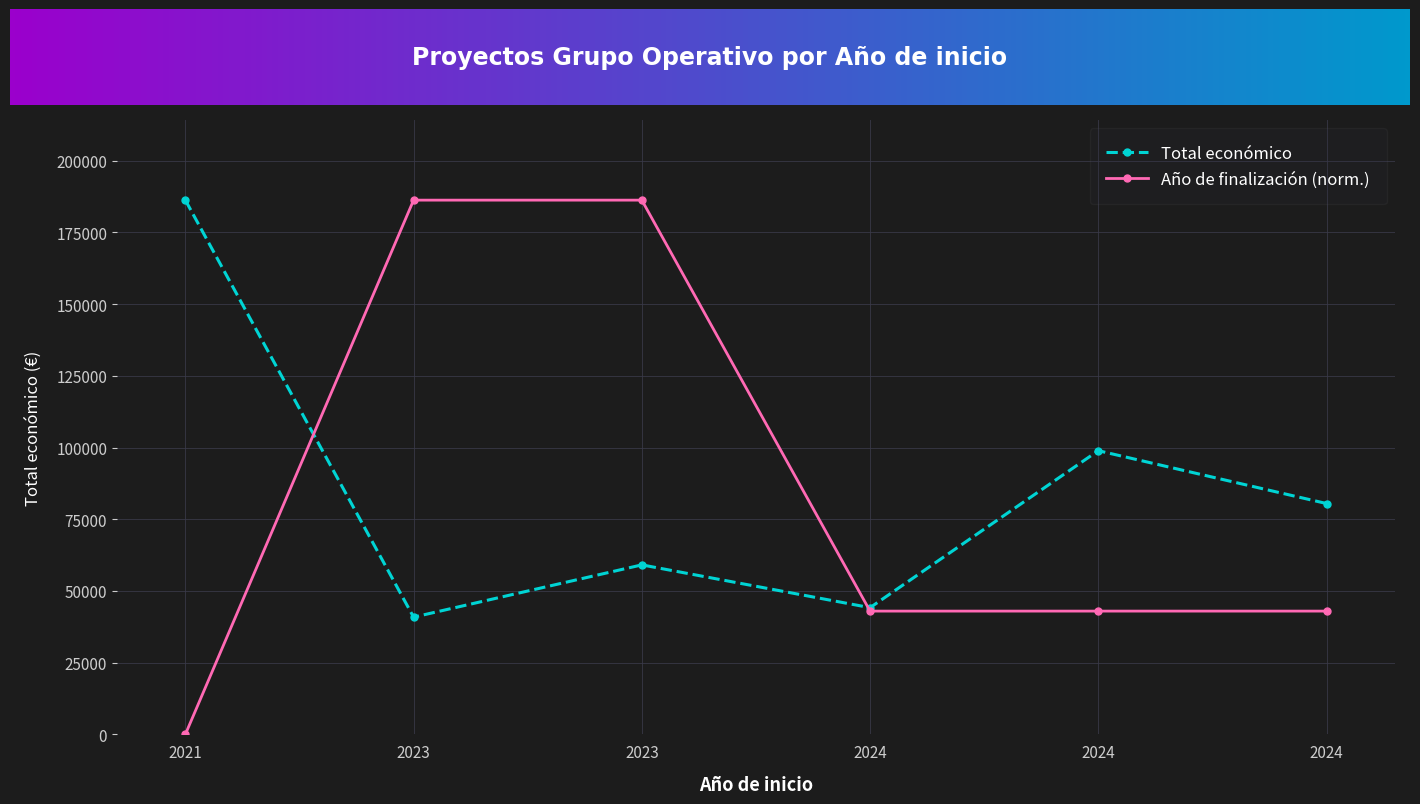

Reading left to right, list all the values displayed in this chart.

Total económico: 186283.0	40876.0	59106.0	44191.0	98920.0	80498.0
Año de finalización: 0.0	186283.0	186283.0	42988.4	42988.4	42988.4